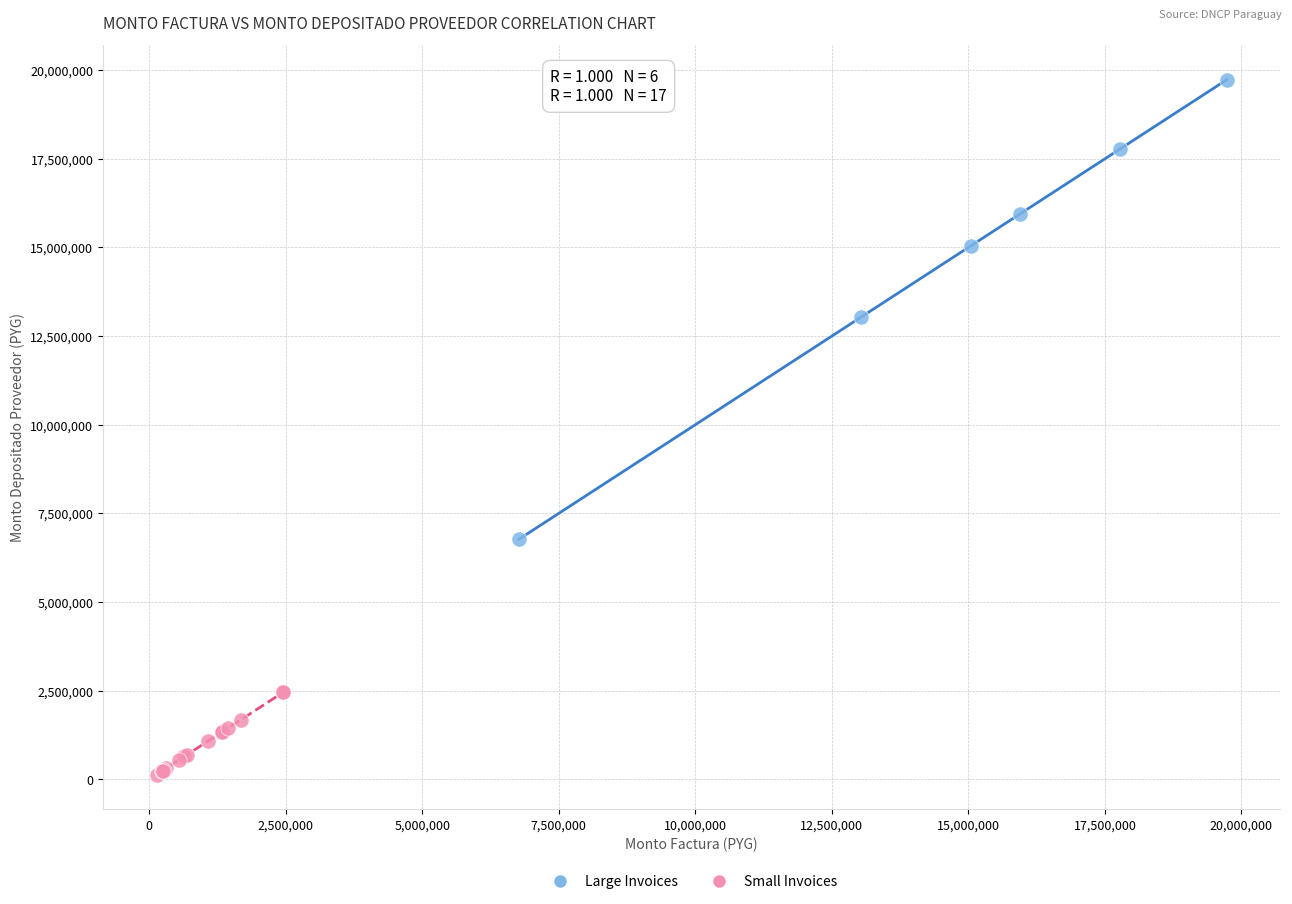

Which series has the widest spread of Y values?

Large Invoices